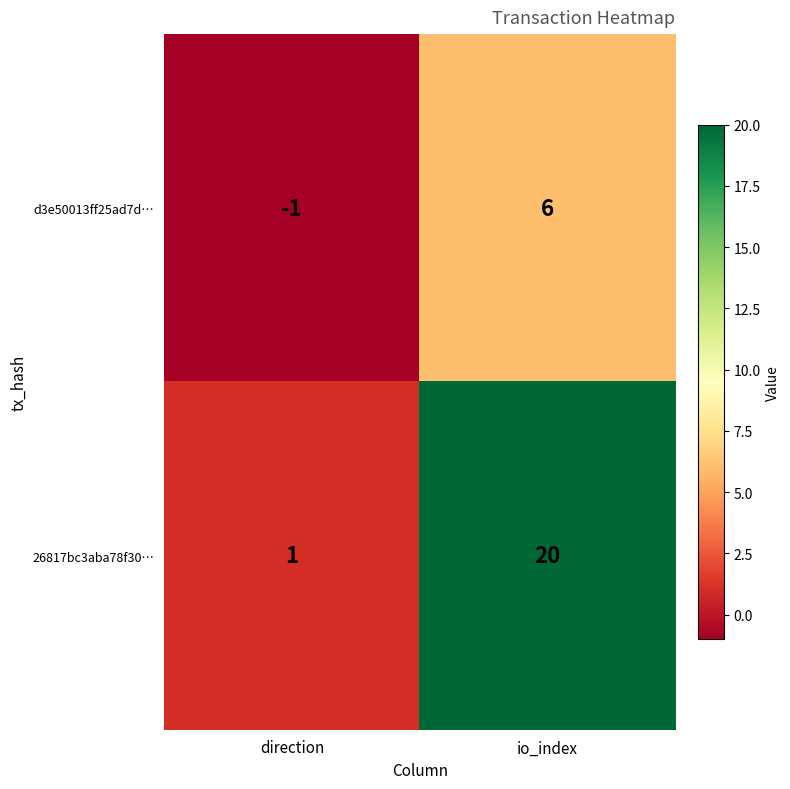

Reading left to right, what are all the values shown in this chart?

d3e50013ff25ad7d…: direction=-1	io_index=6
26817bc3aba78f30…: direction=1	io_index=20